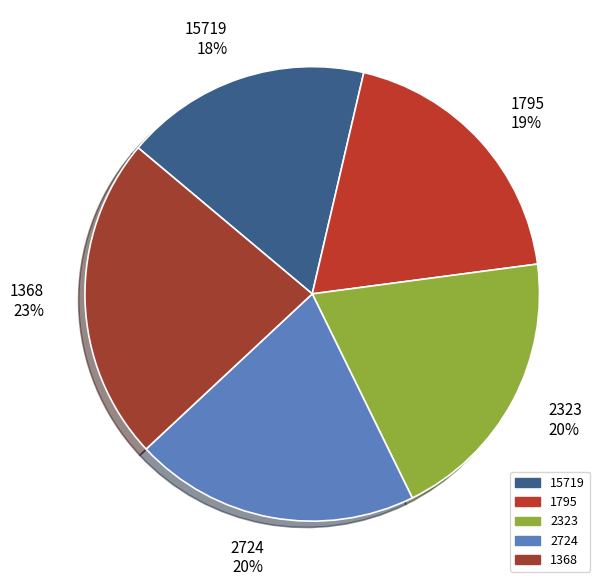

Which slice is the largest?

1368